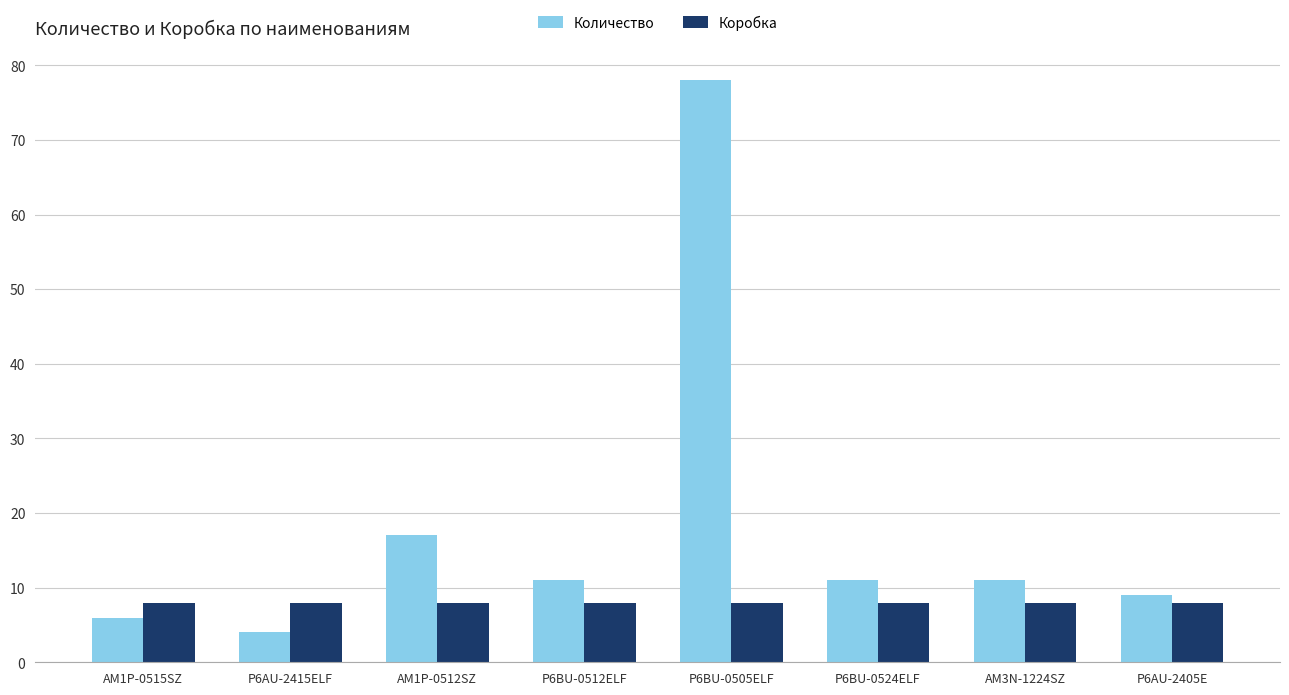

How many series are shown in this chart?

2